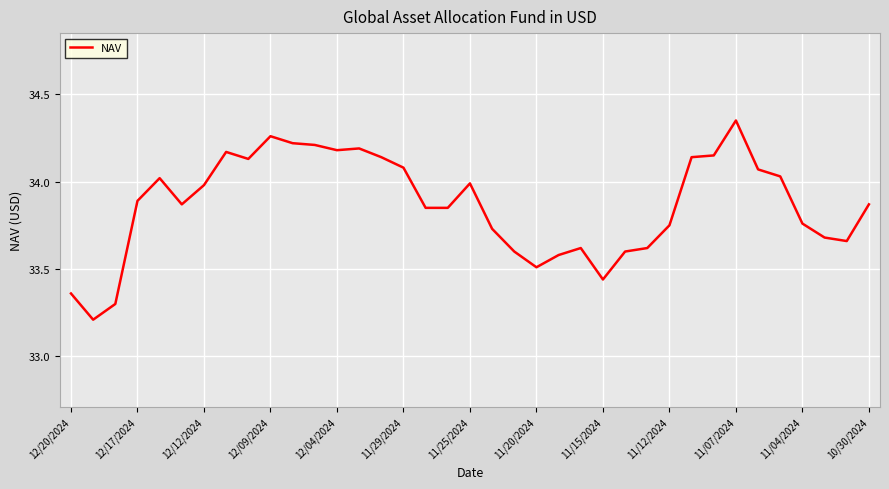

What is the minimum value shown in the chart?

33.2